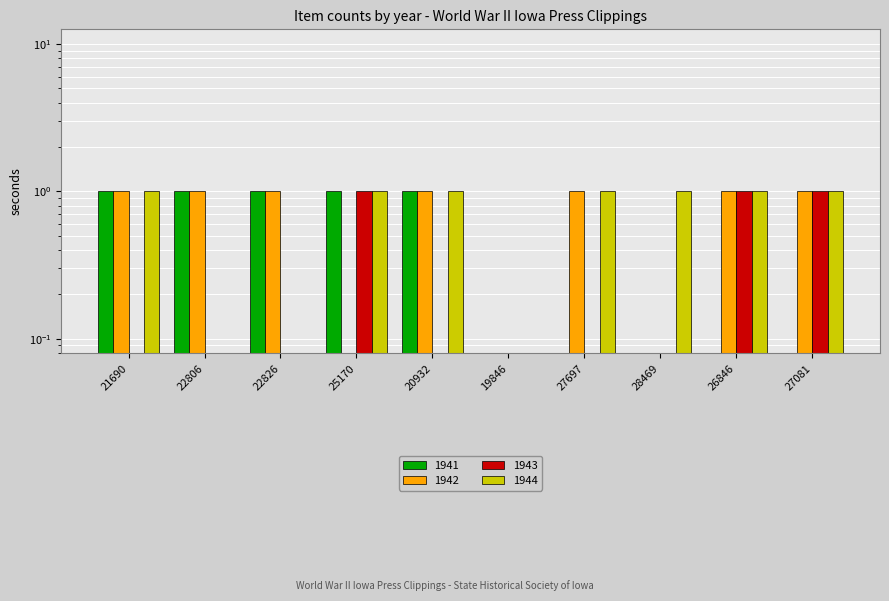

How many positive values does the 1942 series have?

7